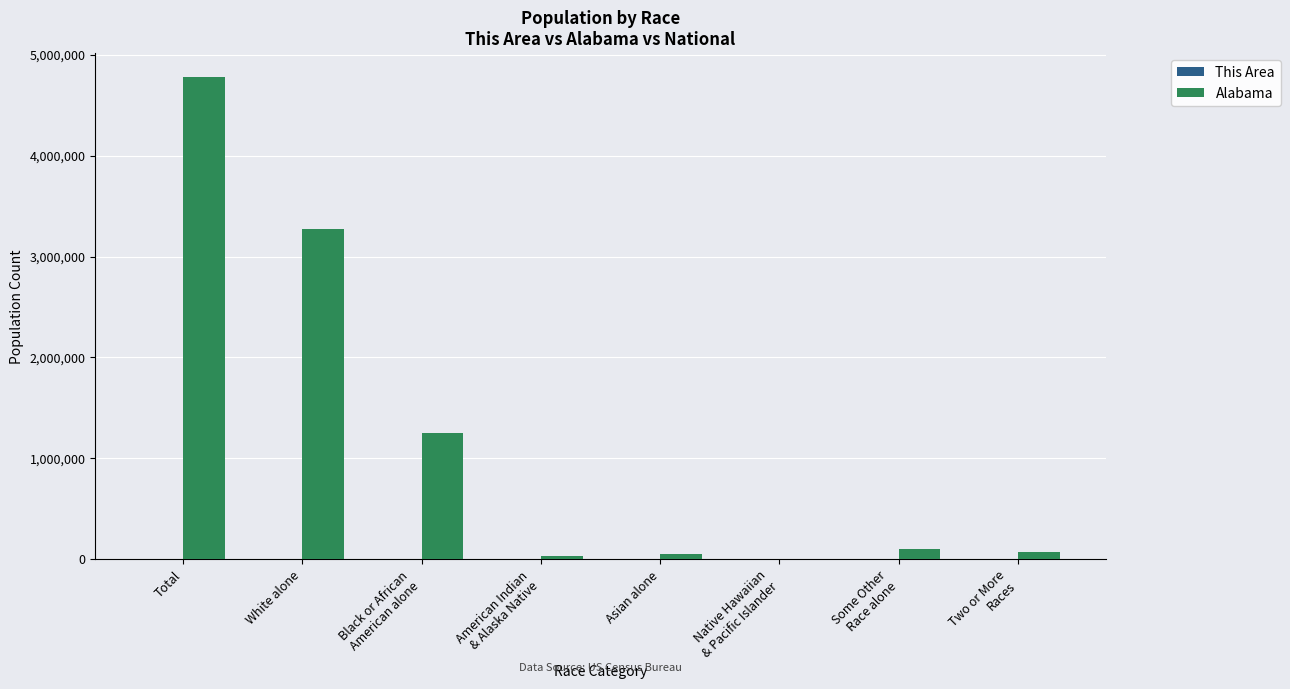

What is the sum of the Alabama values at American Indian
& Alaska Native and White alone?

3303612